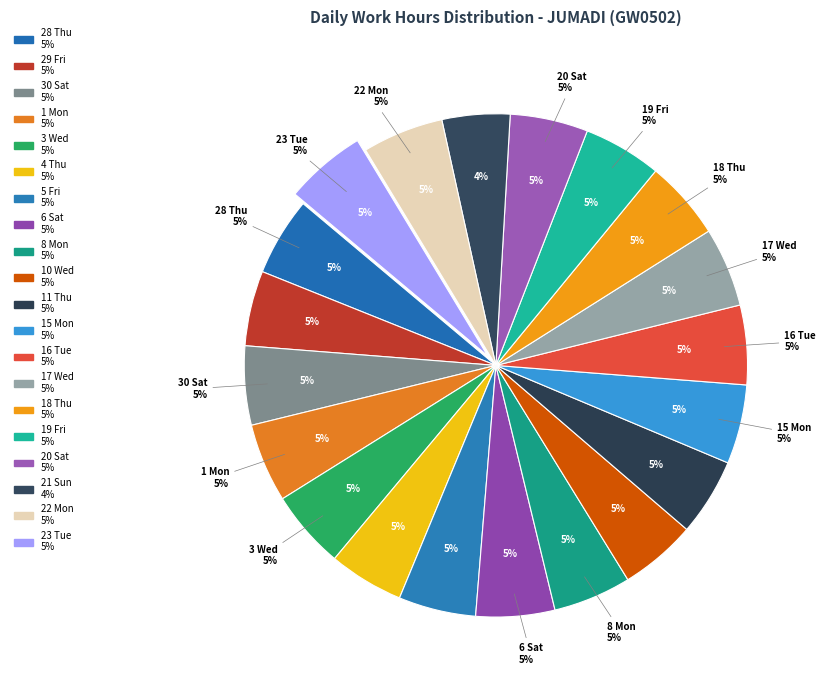

To the nearest percent, what portion does 20 Sat represent?

5%